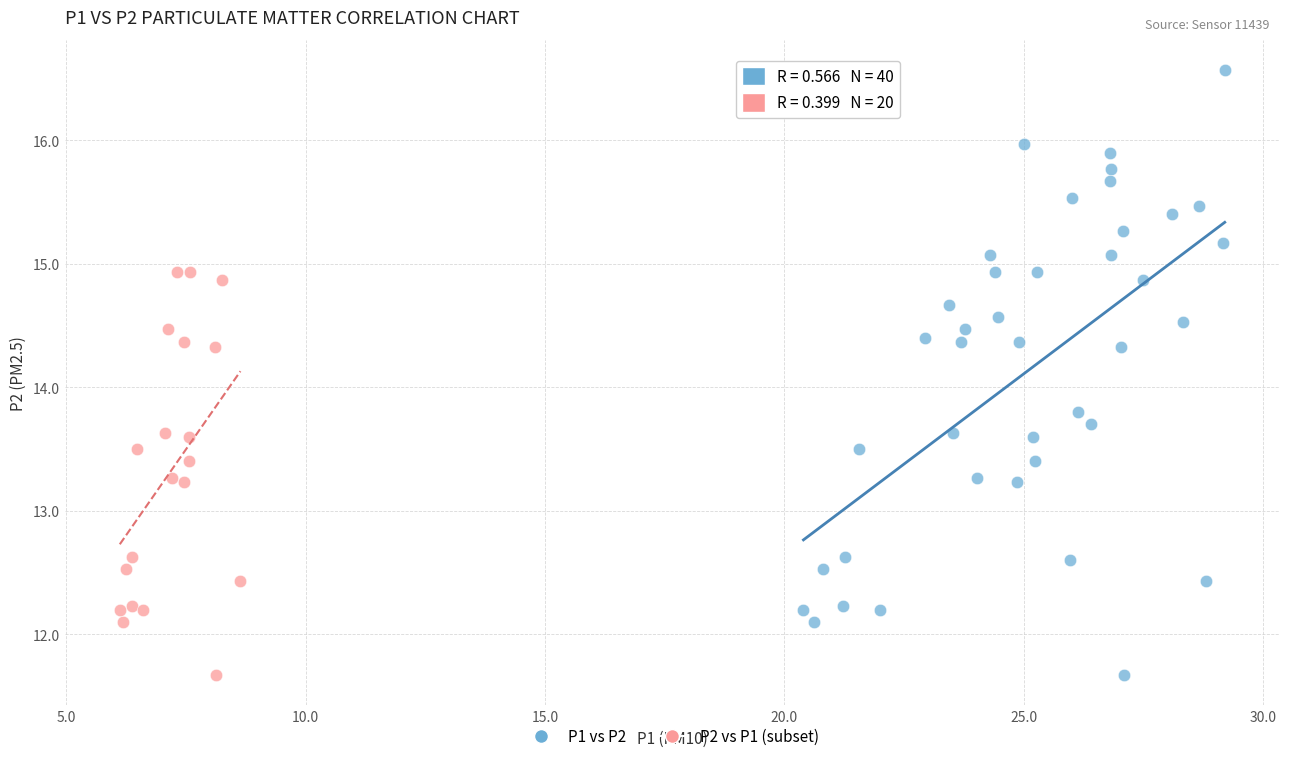

Which series contains the highest Y value?

P1 vs P2